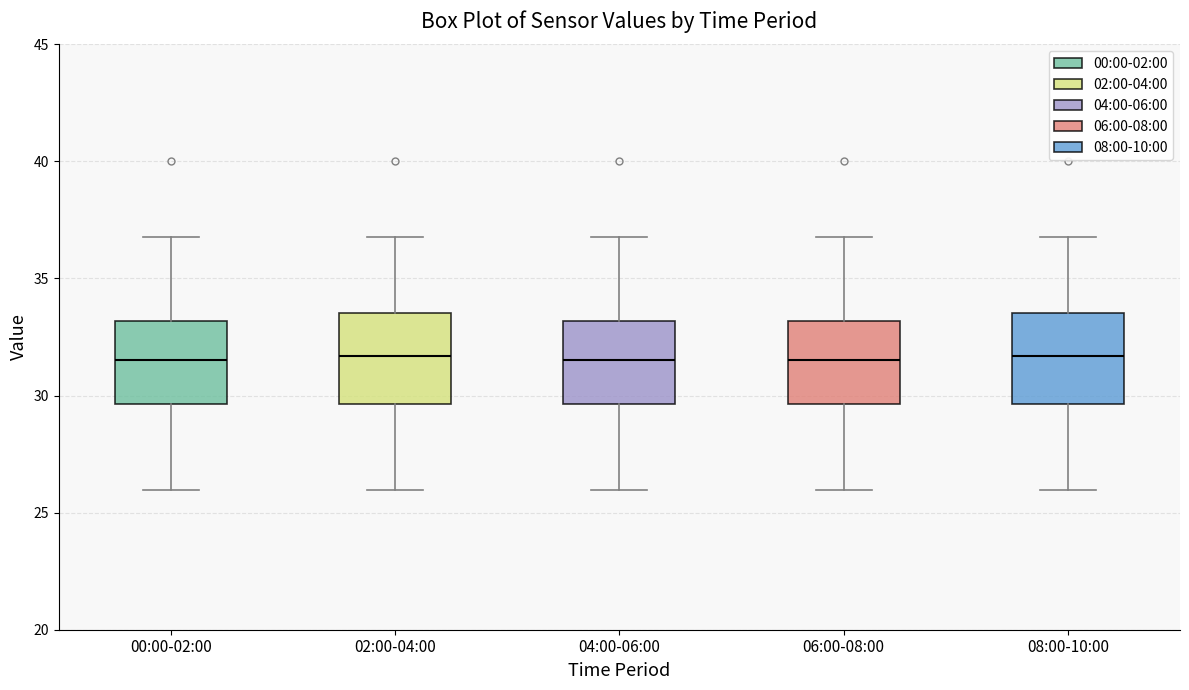

Reading left to right, read every box against the y-axis: the position of its median line, the range the box covers, and the ends of its whiskers. The values are not printed on the chart, so give them approximately, as read against the axis.

00:00-02:00: median 31.5, box 29.5 to 33.0, whiskers 26.0 to 37.0
02:00-04:00: median 31.5, box 29.5 to 33.5, whiskers 26.0 to 37.0
04:00-06:00: median 31.5, box 29.5 to 33.0, whiskers 26.0 to 37.0
06:00-08:00: median 31.5, box 29.5 to 33.0, whiskers 26.0 to 37.0
08:00-10:00: median 31.5, box 29.5 to 33.5, whiskers 26.0 to 37.0